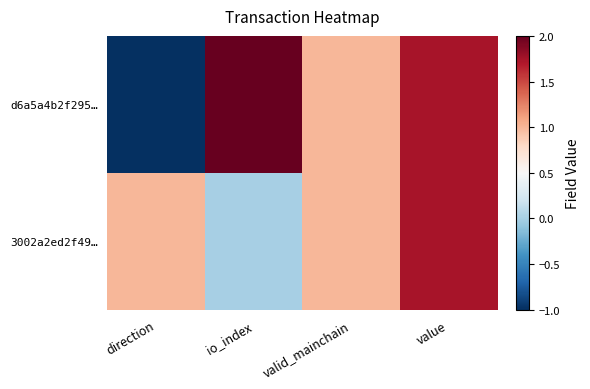

Reading left to right, extract all data points from this chart.

d6a5a4b2f295…: direction=-1.0	io_index=2.0	valid_mainchain=1.0	value=1.7
3002a2ed2f49…: direction=1.0	io_index=0.0	valid_mainchain=1.0	value=1.7